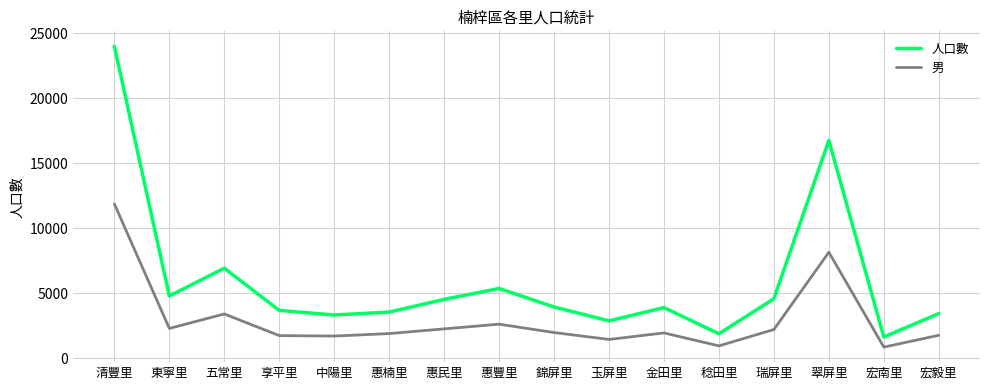

Between 宏南里 and 宏毅里, which series saw the biggest shift?

人口數